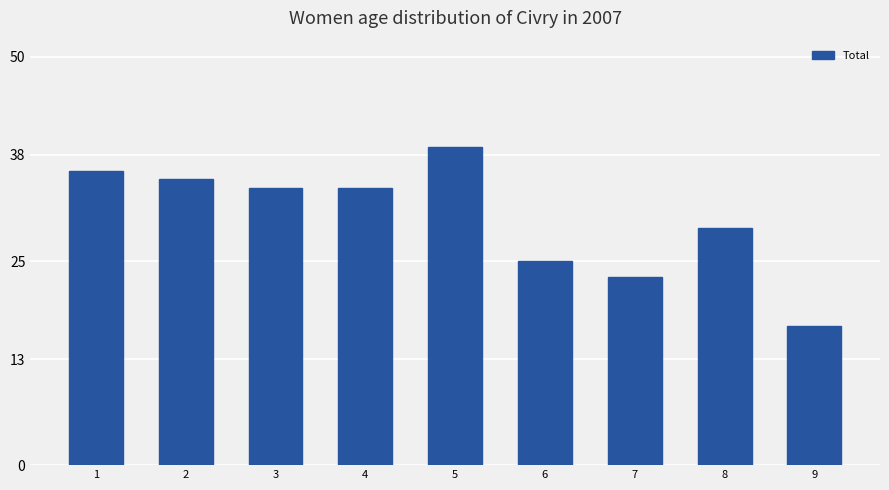

What is the value of the 5th bar from the left?

39